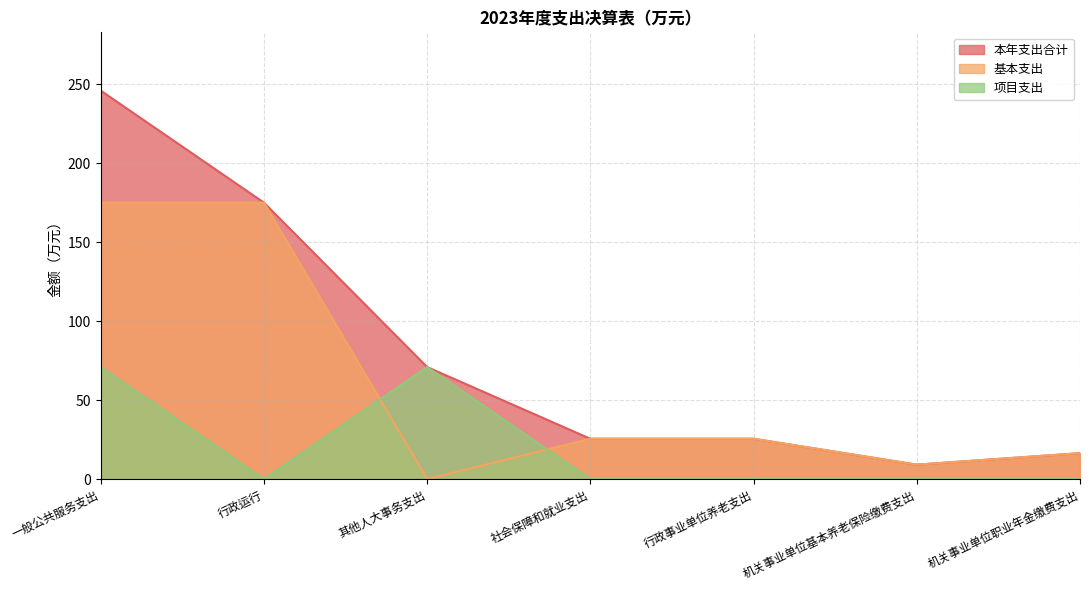

At which category does 基本支出 reach its first local valley?

其他人大事务支出